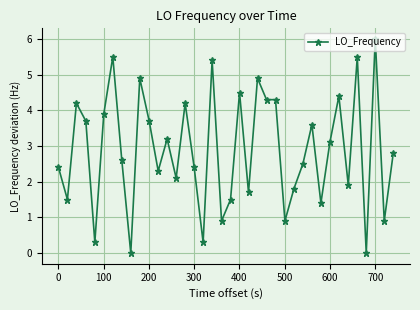

Count the number of categories in the chart.

38